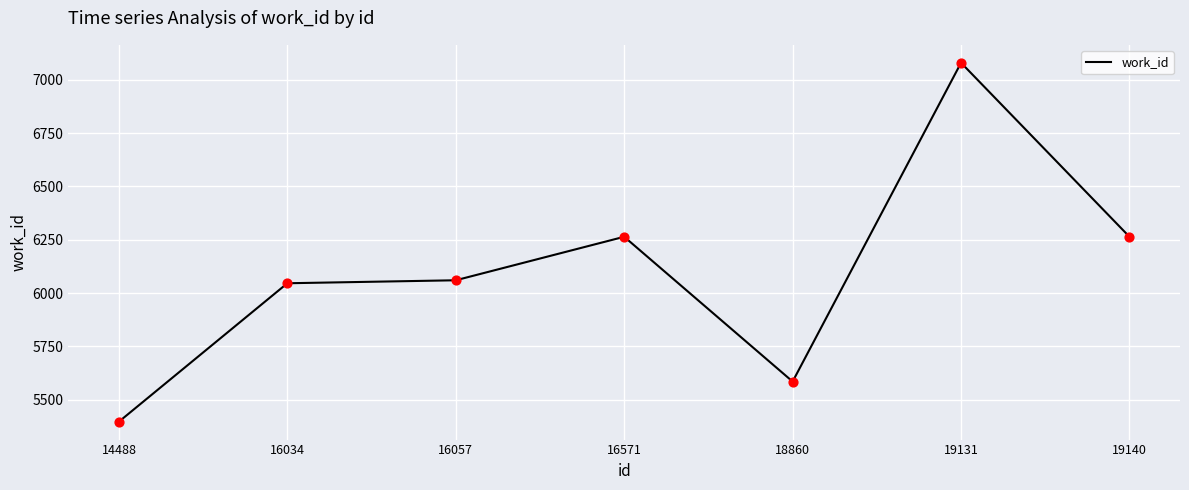

What is the change in value from 16057 to 19131?

+1020